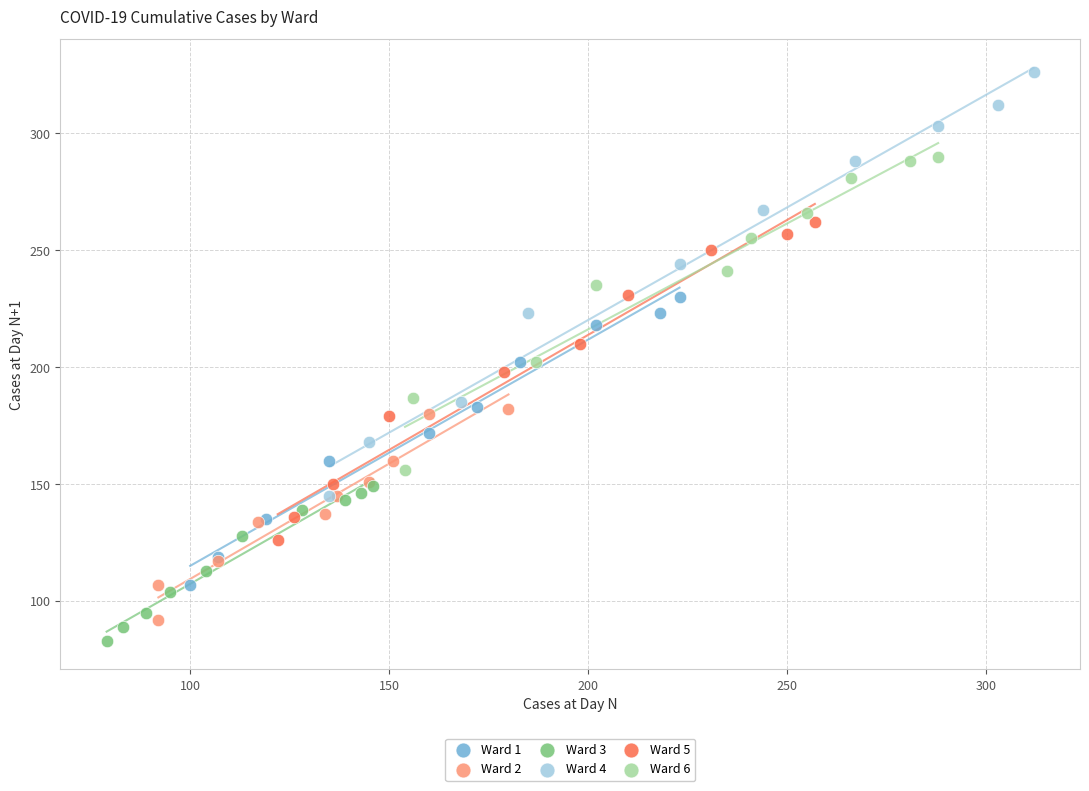

Which series has the largest Y range (max minus min)?

Ward 4